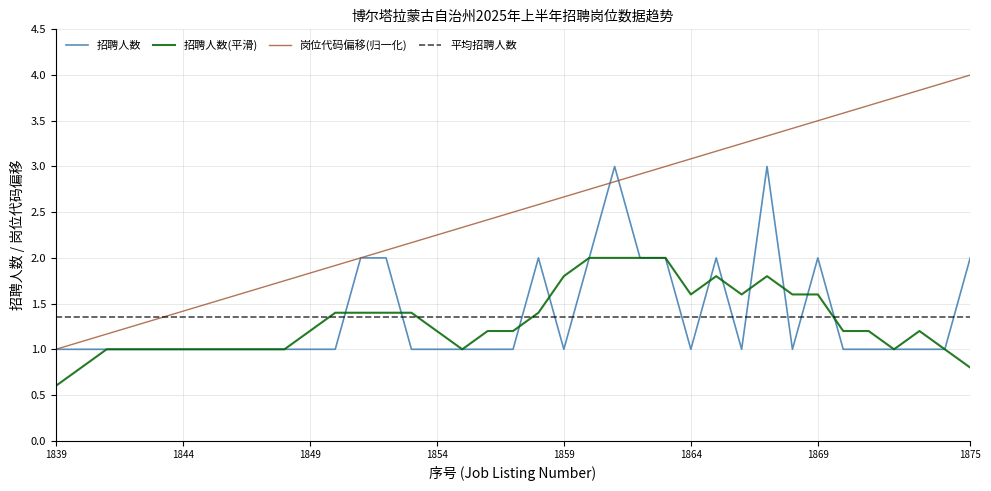

True or false: 岗位代码偏移(归一化) and 招聘人数(平滑) intersect in this chart.

False